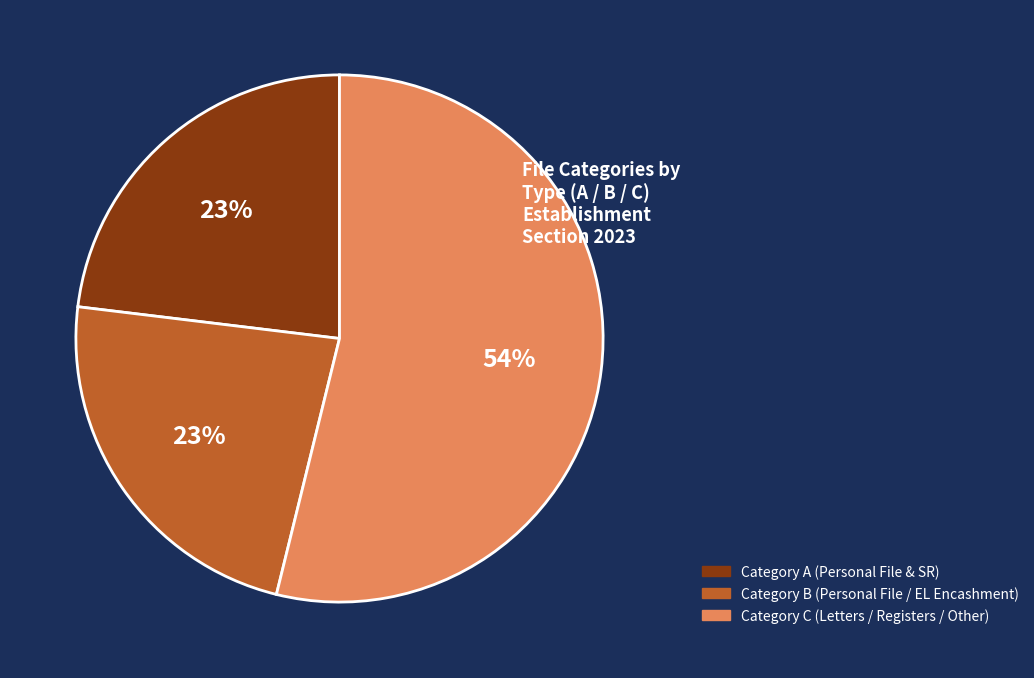

To the nearest percent, what is the average slice percentage?

33%